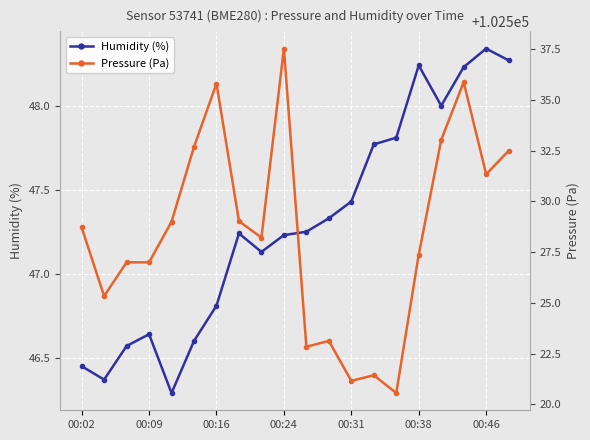

In Pressure (Pa), how many points are higher than both neighbors (excluding endpoints)?

5